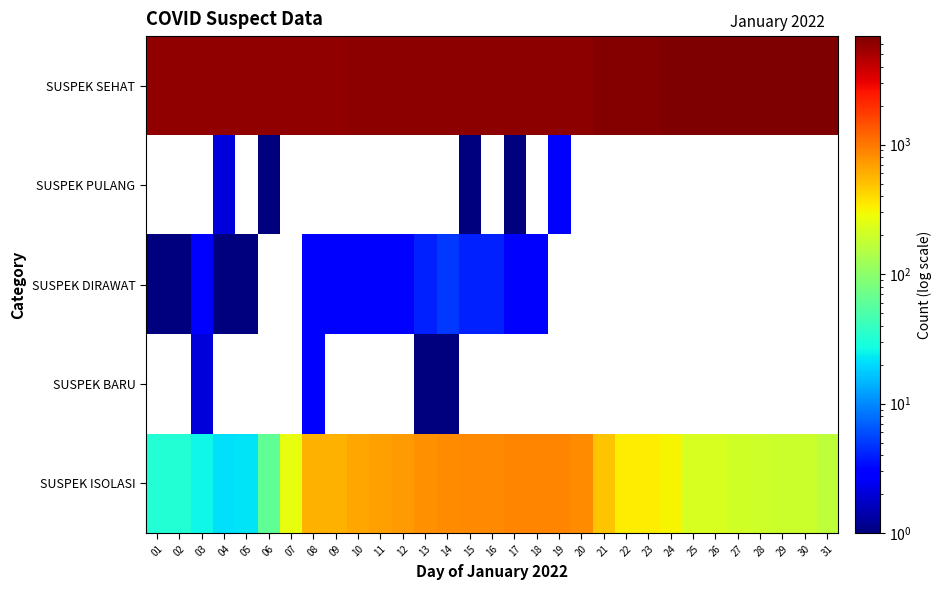

Which has a higher value, 31 or 29?

29